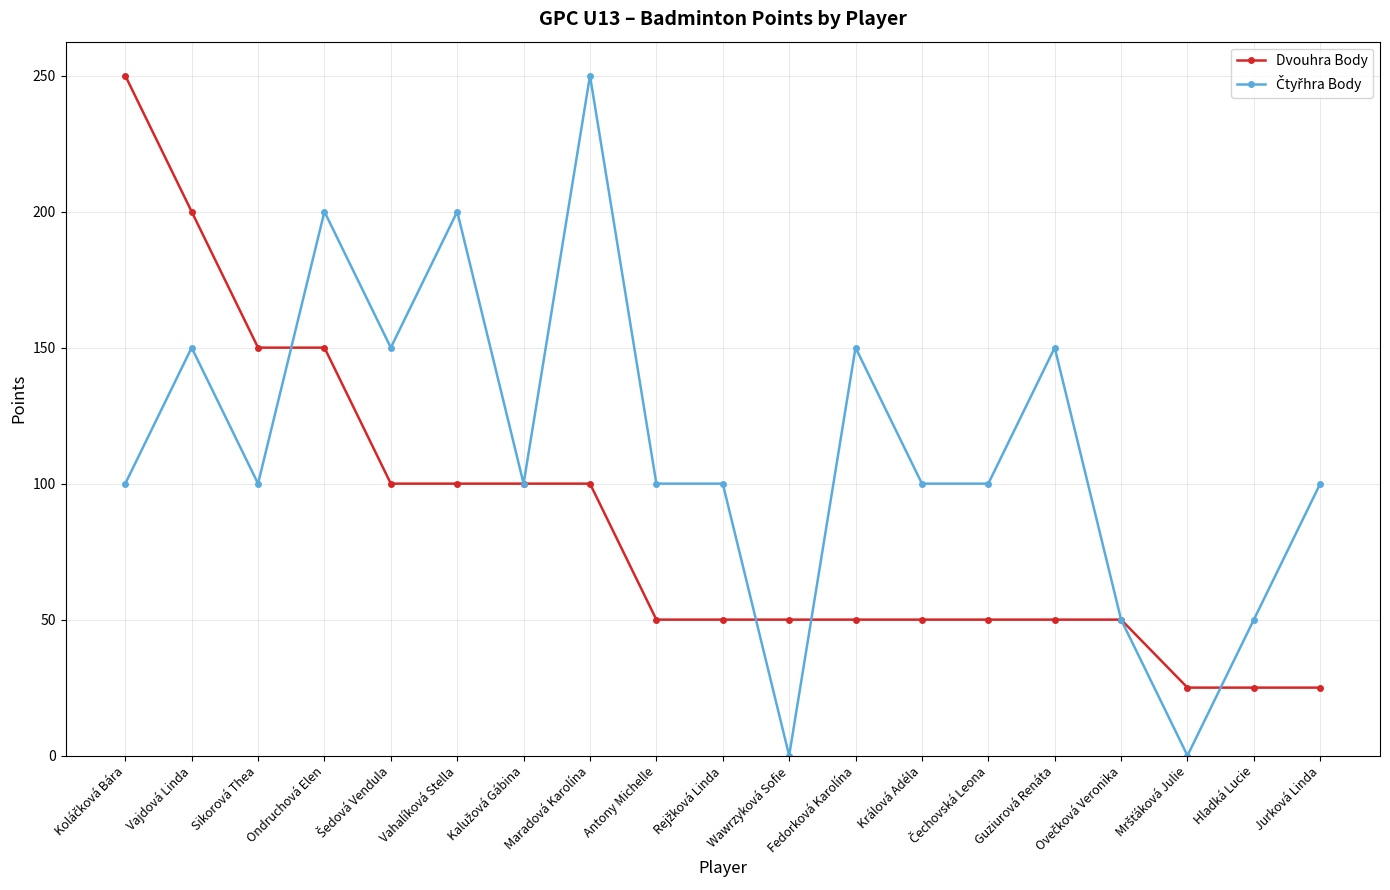

What is the total value across all series at Antony Michelle?

150